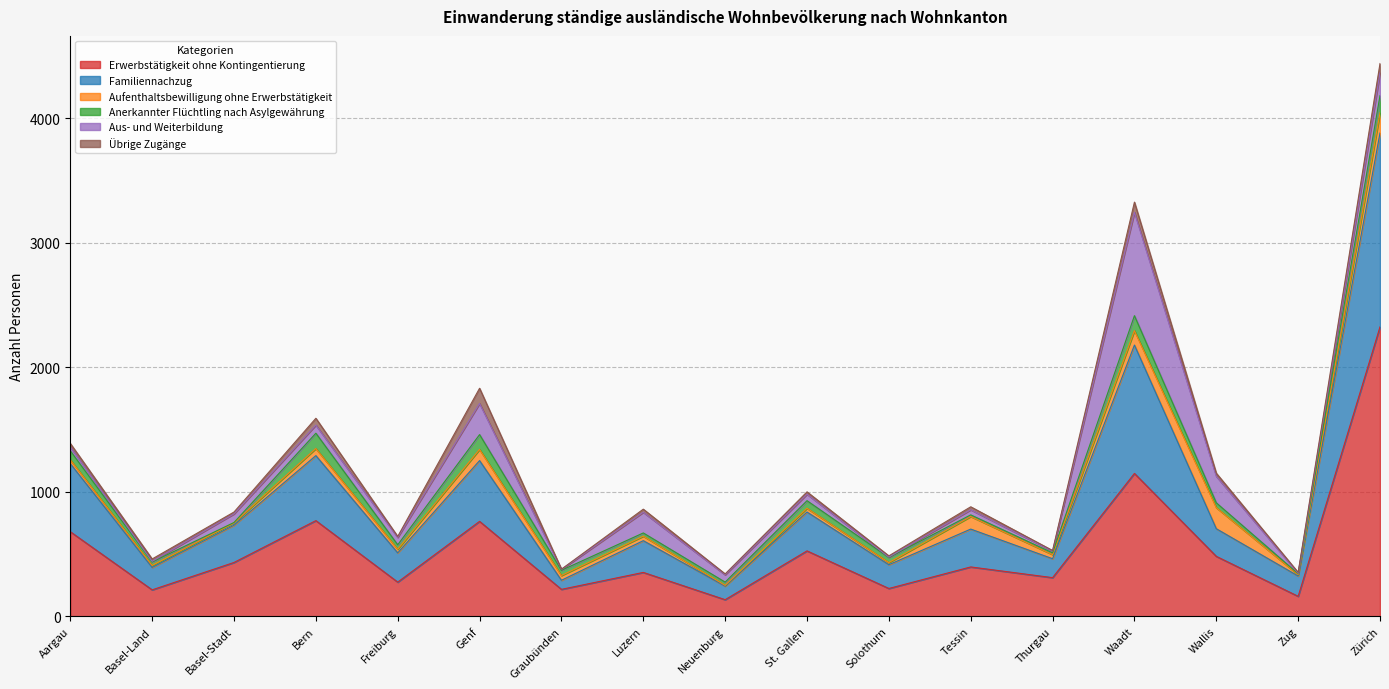

Between Basel-Land and St. Gallen, which series saw the biggest shift?

Erwerbstätigkeit ohne Kontingentierung